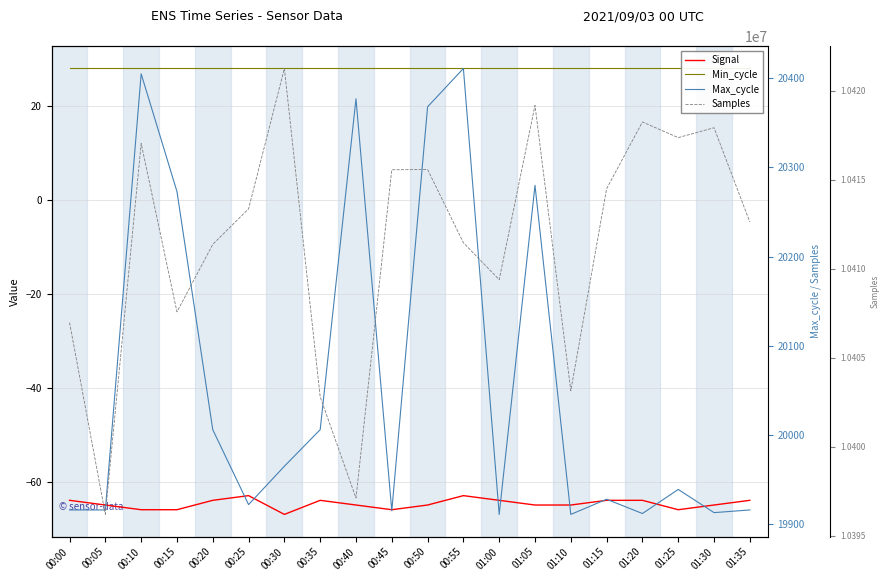

True or false: Min_cycle has more than 1 points higher than both neighbors.

False